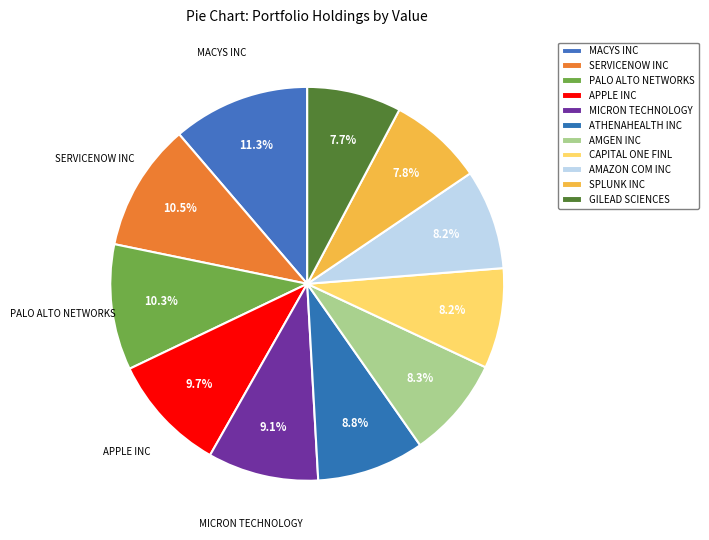

The APPLE INC slice represents 1% of the pie. True or false?

False